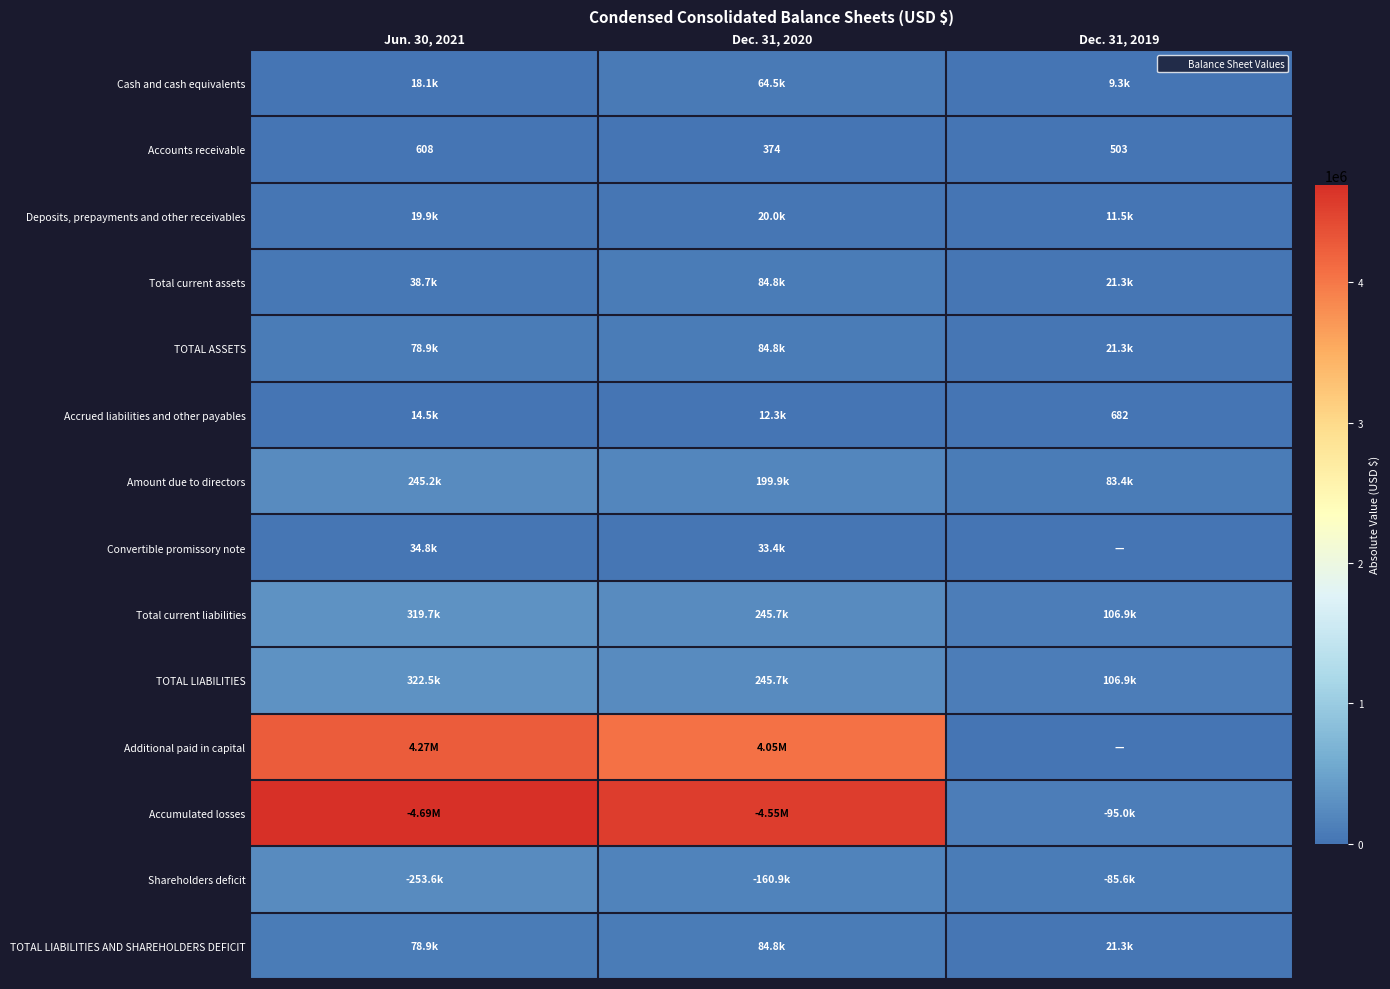

At which category does the chart reach its minimum across all series?

Dec. 31, 2019